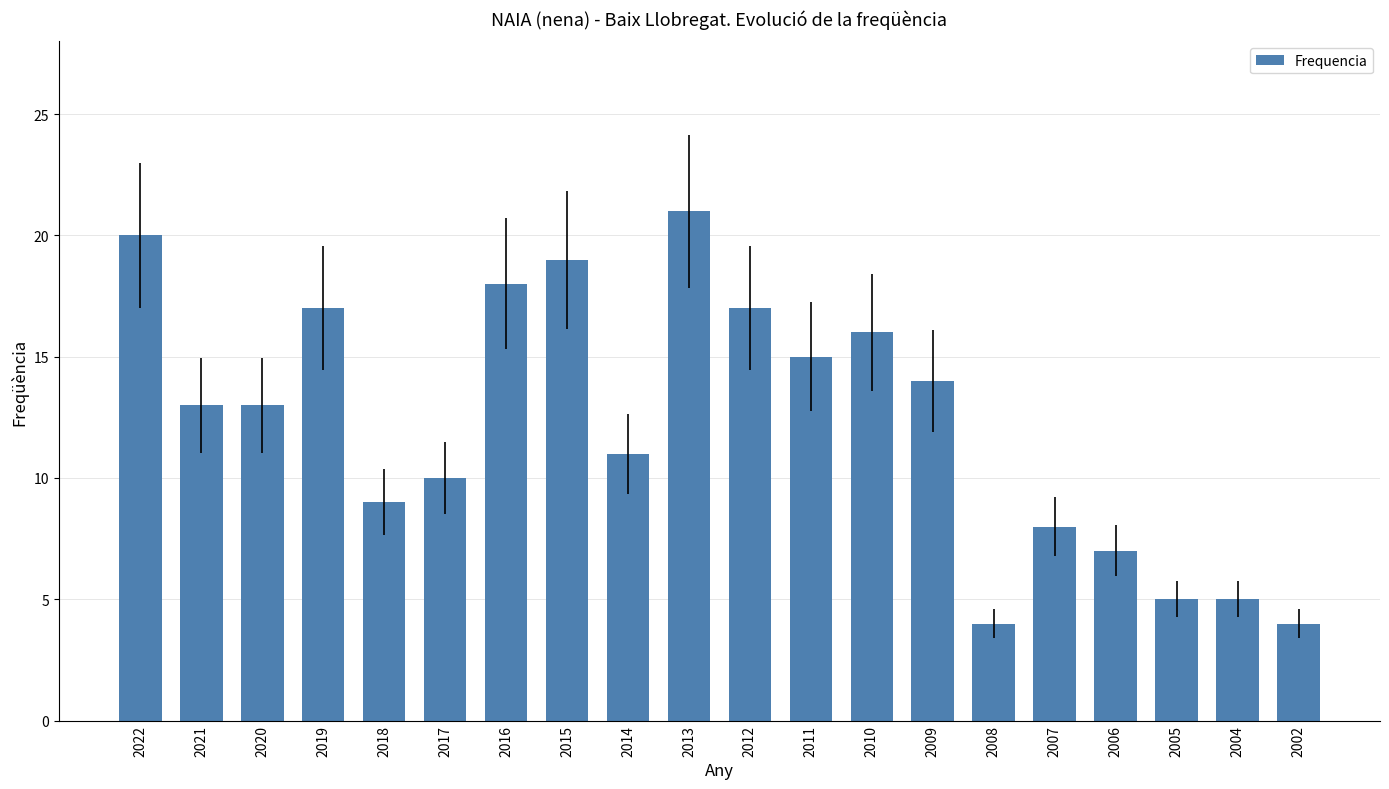

What is the greatest value displayed?

21